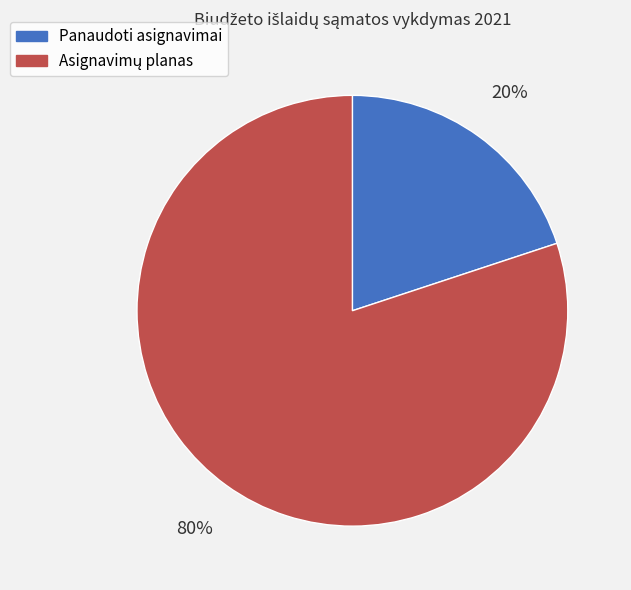

Does Panaudoti asignavimai account for over 50% of the chart?

No